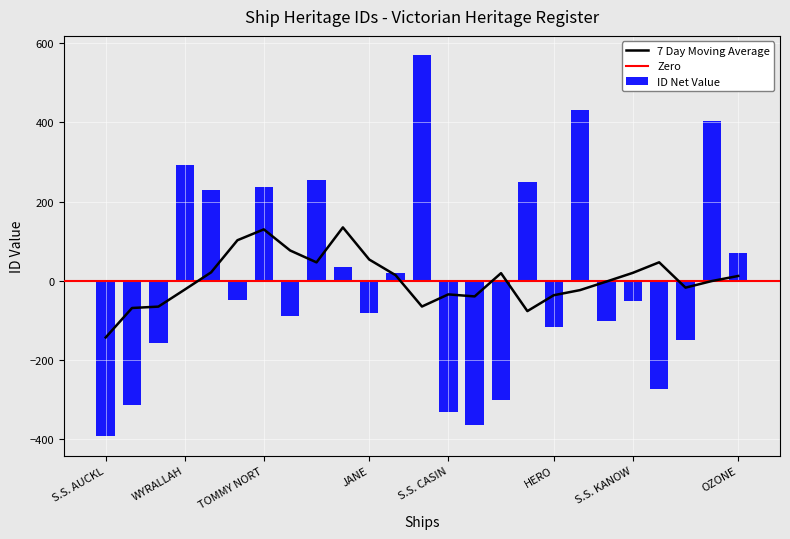

The chart shows a value of 570.6 at UNIDENTIFIED: MILLS REEF. True or false?

True